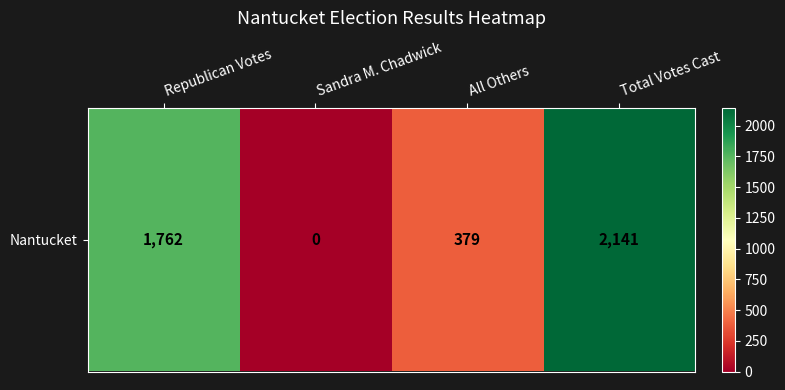

List the labels in order of value, smallest first.

Sandra M. Chadwick, All Others, Republican Votes, Total Votes Cast